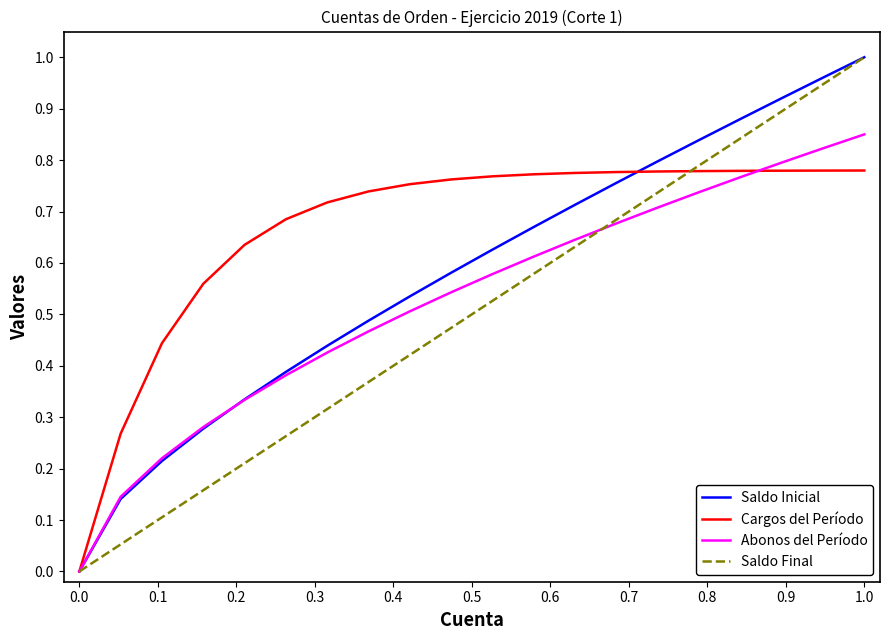

True or false: Abonos del Período has more than 0 points higher than both neighbors.

False